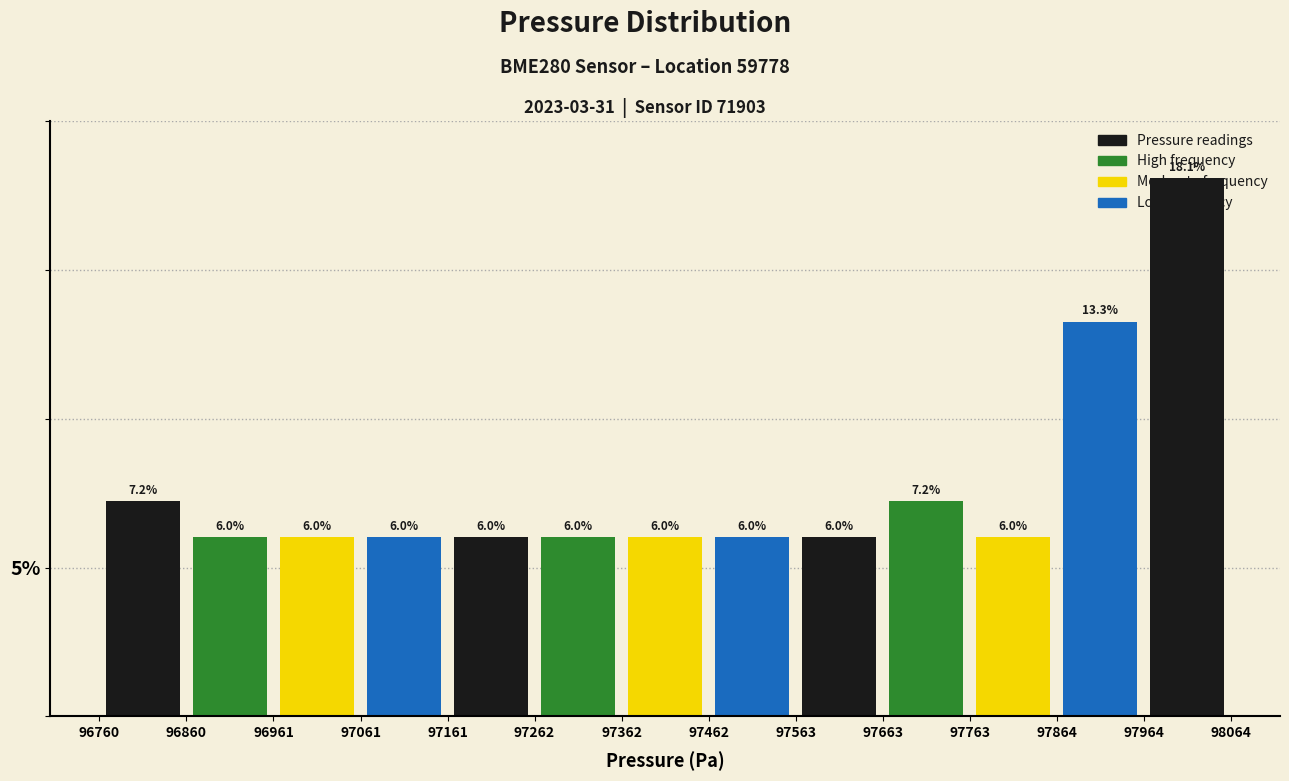

Which range on the x-axis has the tallest bar?

97964 to 98064